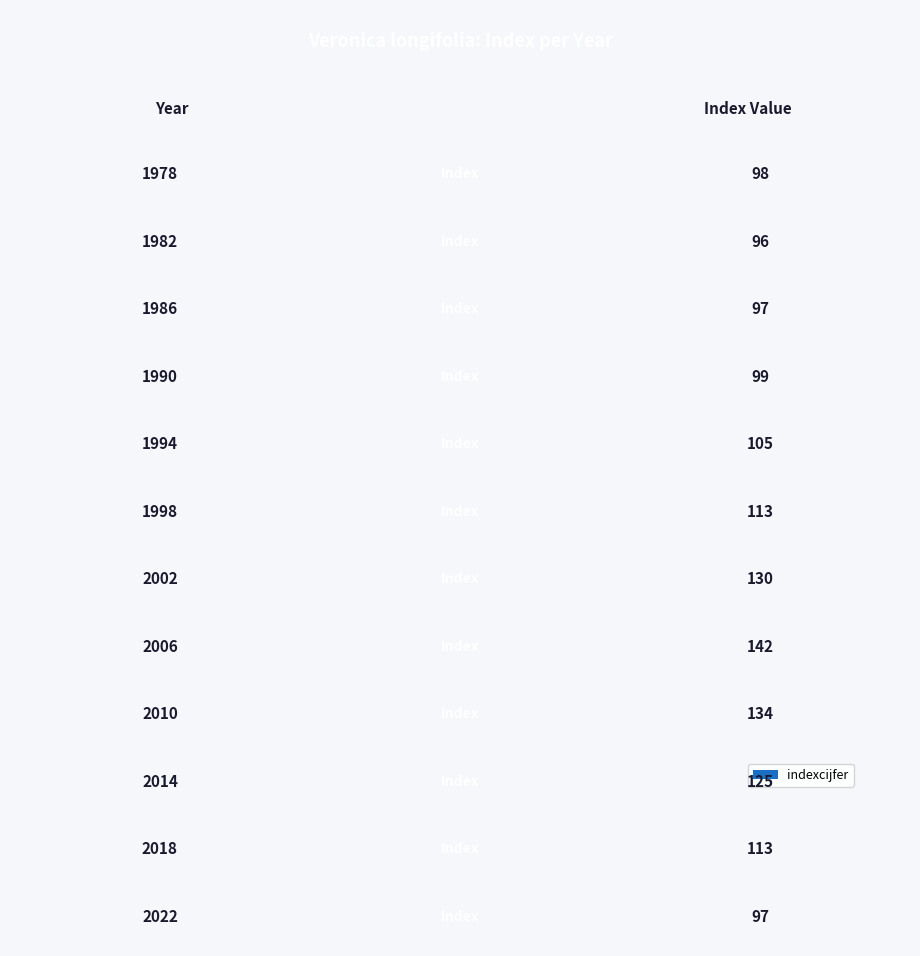

What is the difference between the values at 2006 and 1990?

43